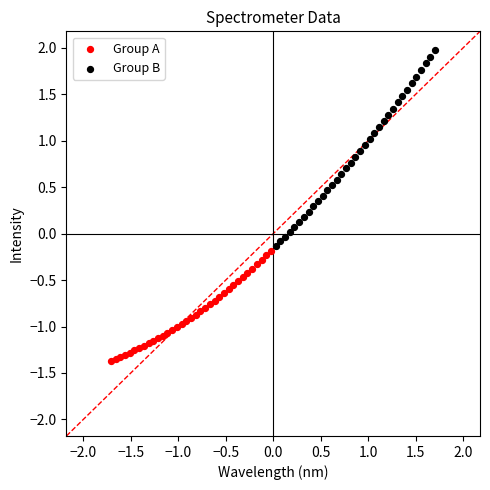

Which series has the largest Y range (max minus min)?

Group B